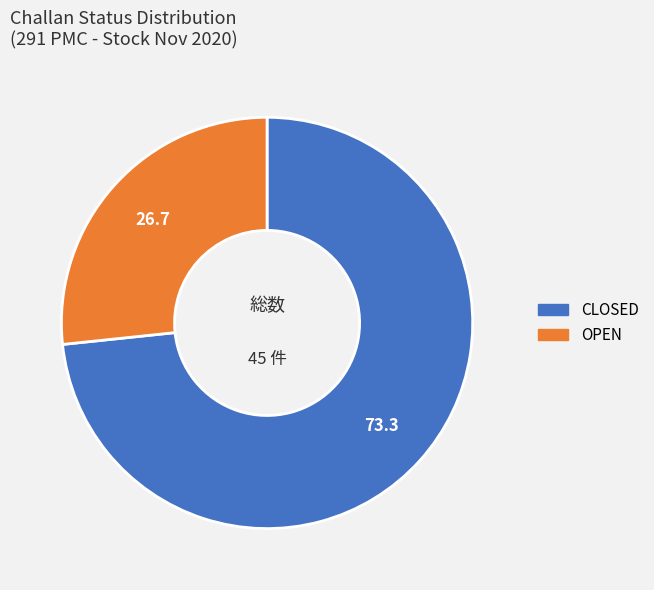

Rank the categories by value from lowest to highest.

OPEN, CLOSED